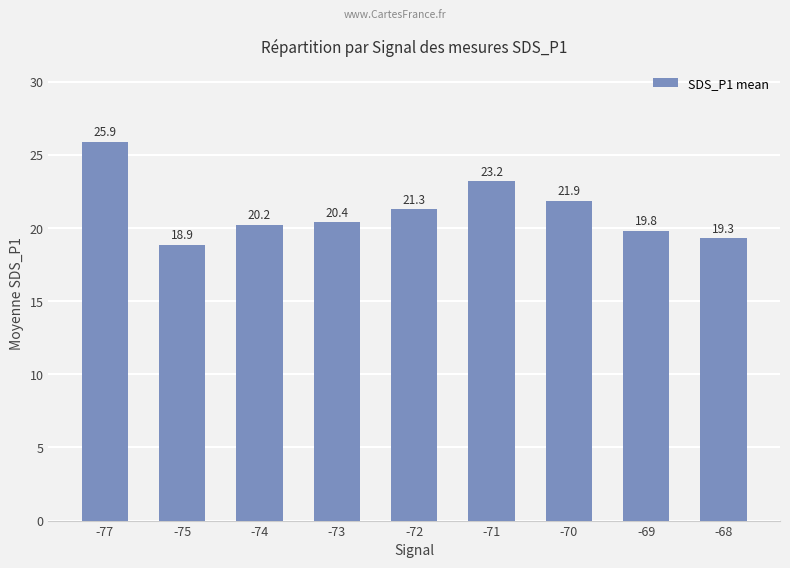

At which label is the value closest to 22?

-70